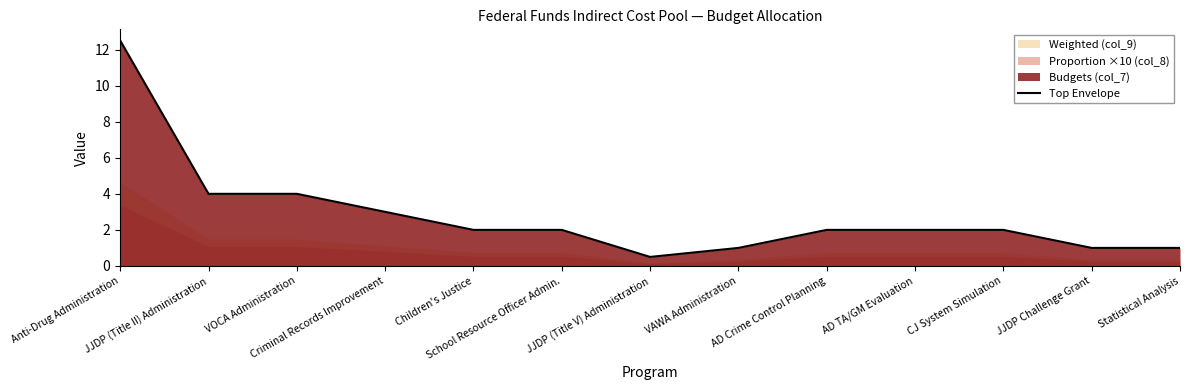

True or false: the data shows 12.5 at Anti-Drug Administration.

True